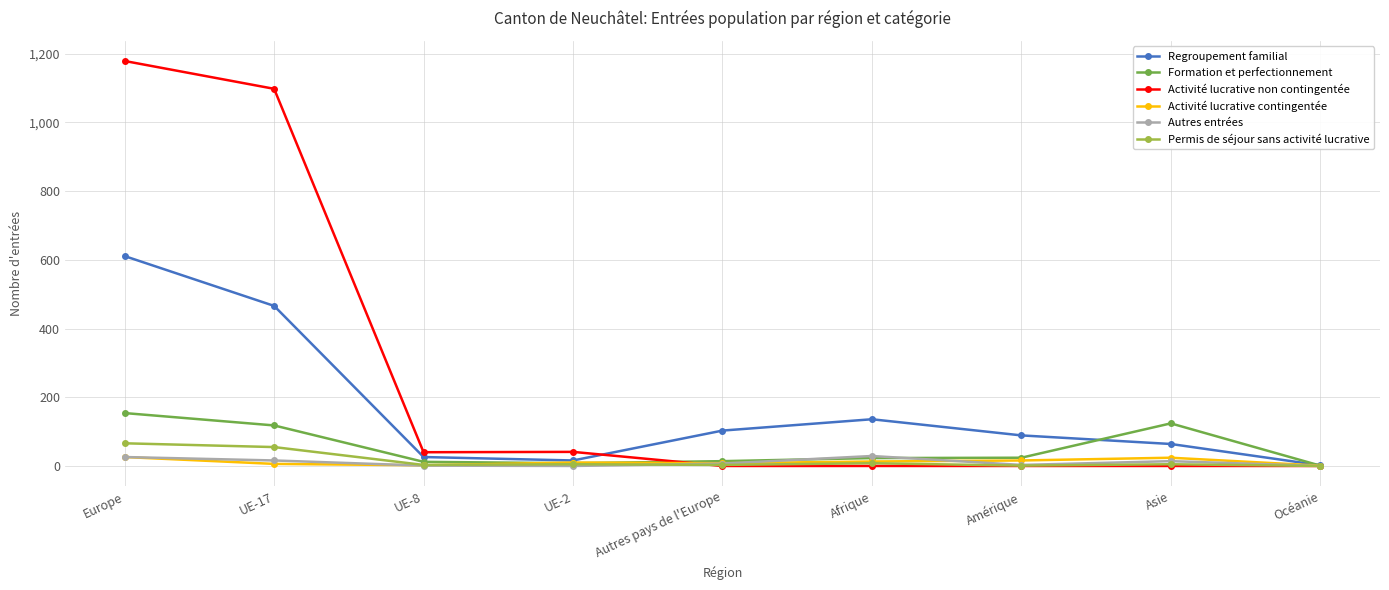

How many data points in Permis de séjour sans activité lucrative are less than 5?

4